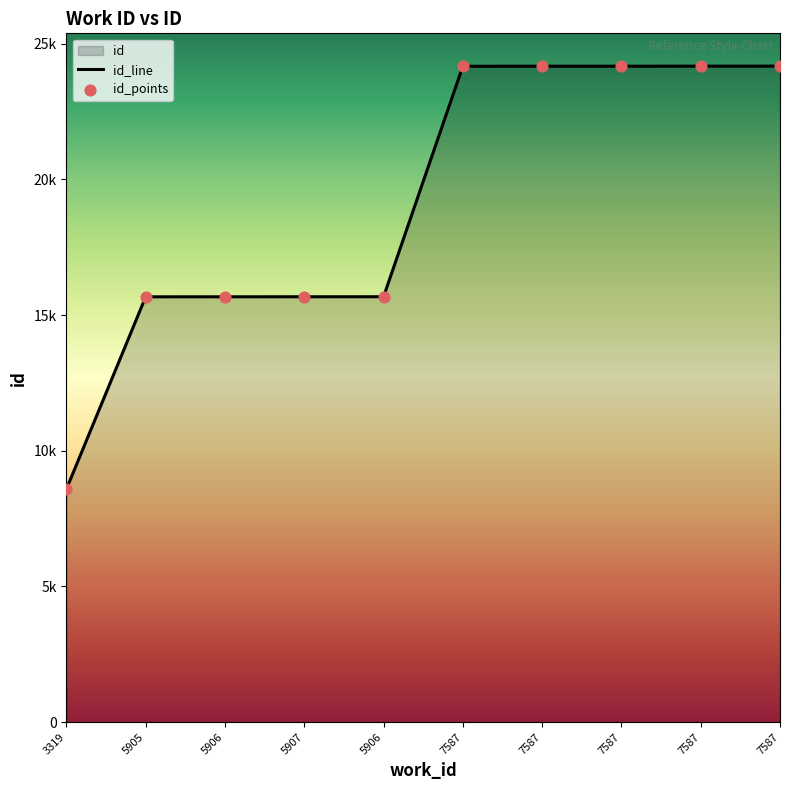

What is the change in value from 5907 to 7587?

+8494